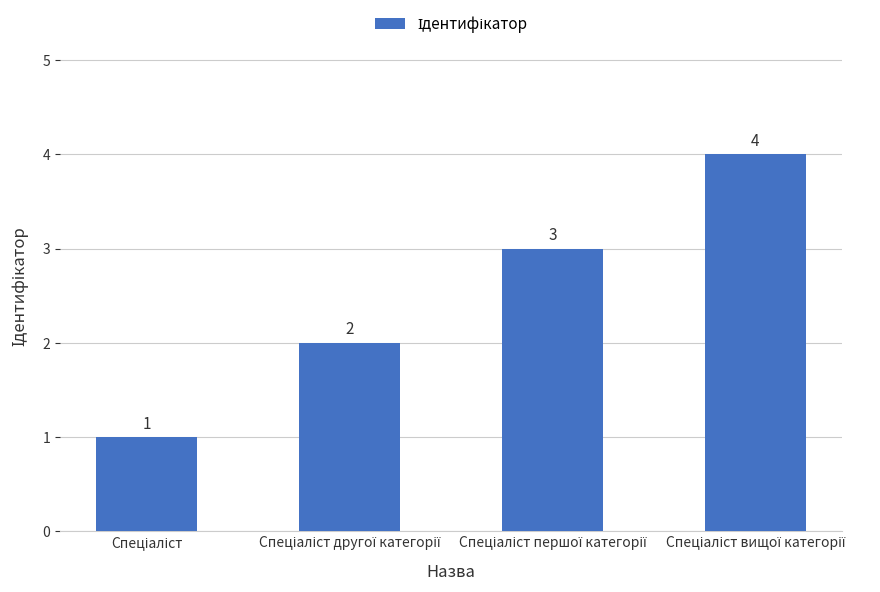

Count the values in the range 2 to 4.

3